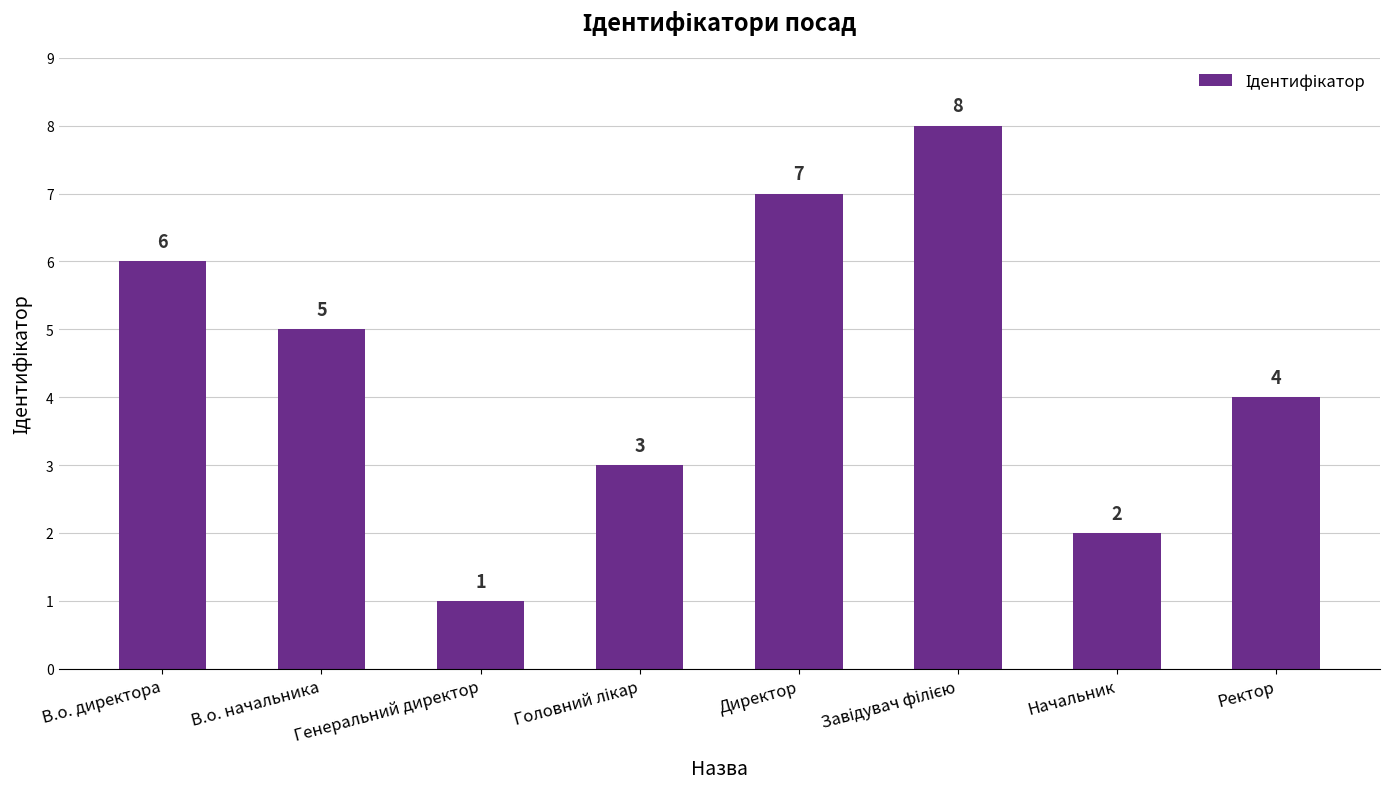

Which category has the lowest value across all series?

Генеральний директор